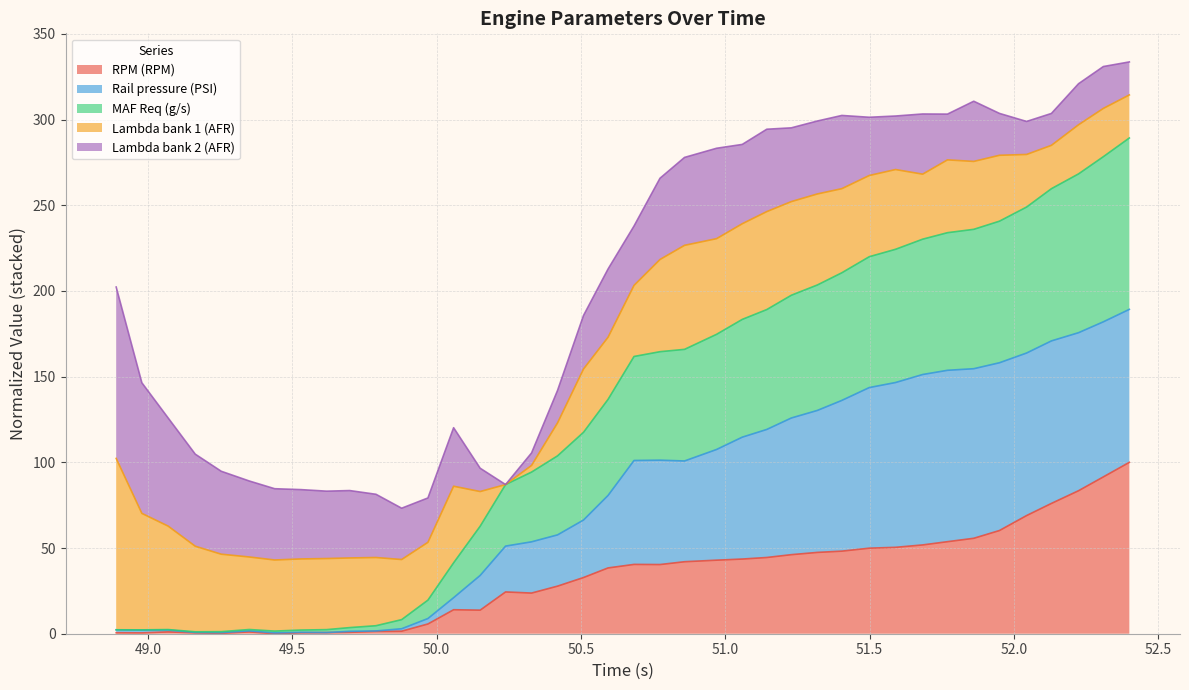

What is the maximum value for RPM (RPM)?

100.0